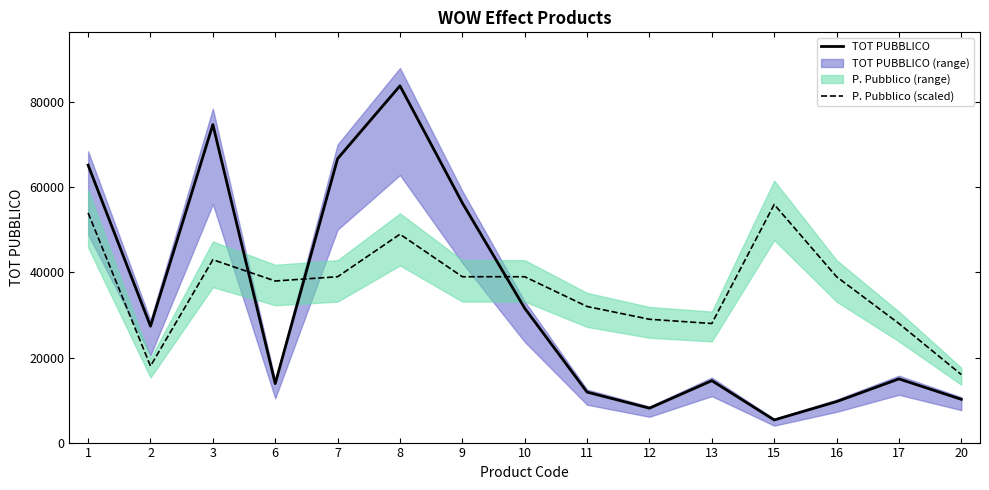

True or false: TOT PUBBLICO has more than 0 points higher than both neighbors.

True